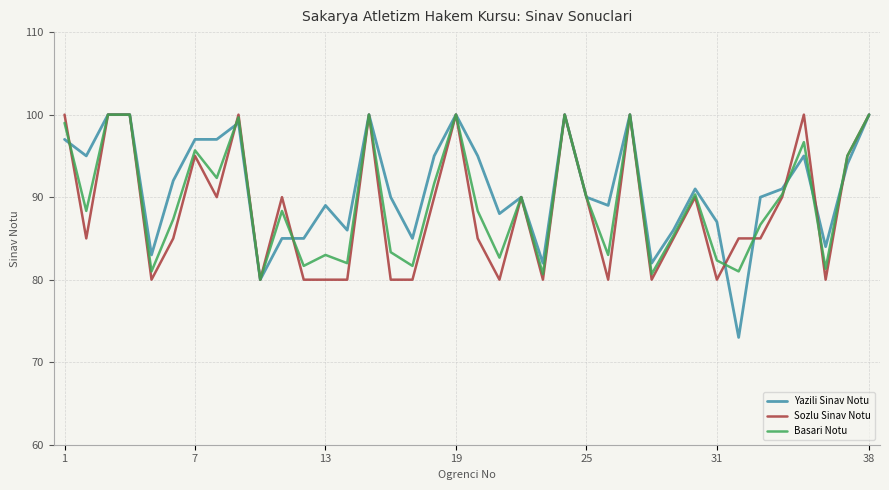

Which series has the widest spread of values?

Yazili Sinav Notu